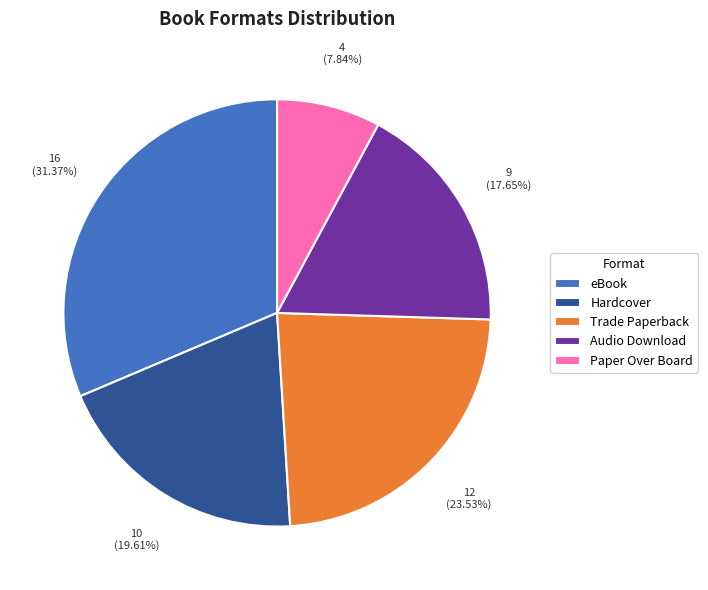

How many slices are in this pie chart?

5